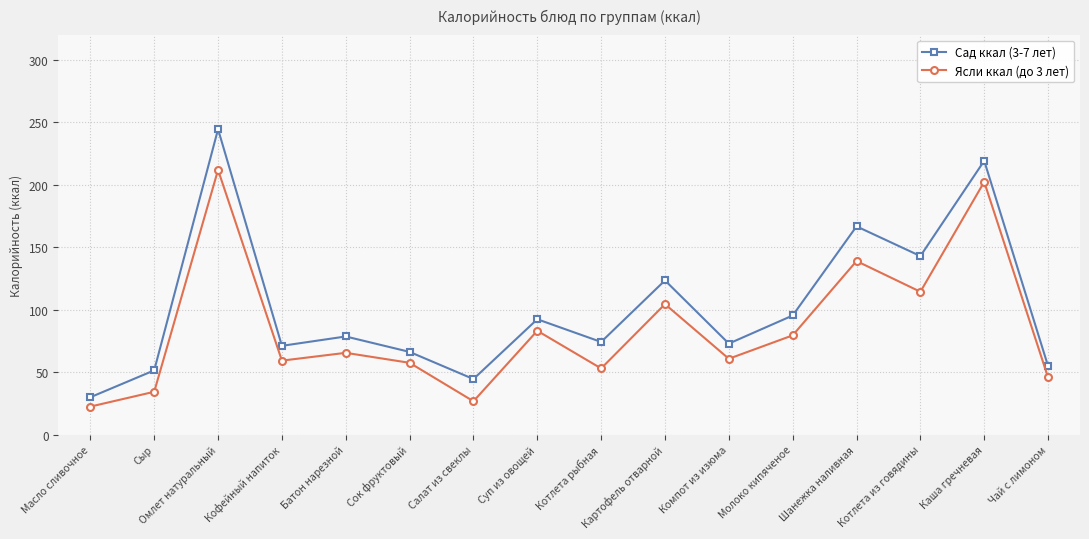

True or false: Ясли ккал (до 3 лет) and Сад ккал (3-7 лет) intersect in this chart.

False